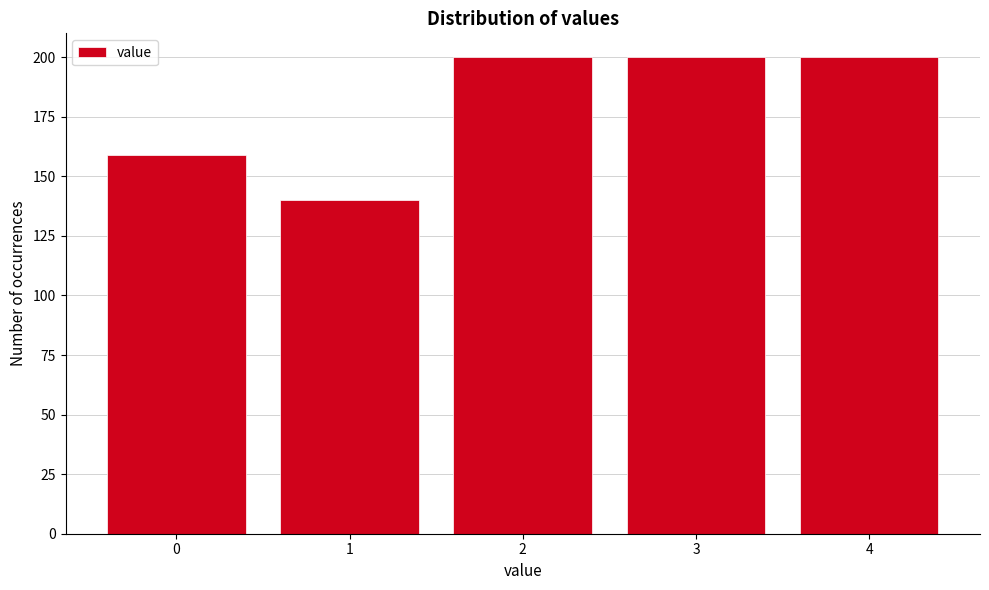

Reading left to right, transcribe all the data shown in this chart.

159	140	200	200	200